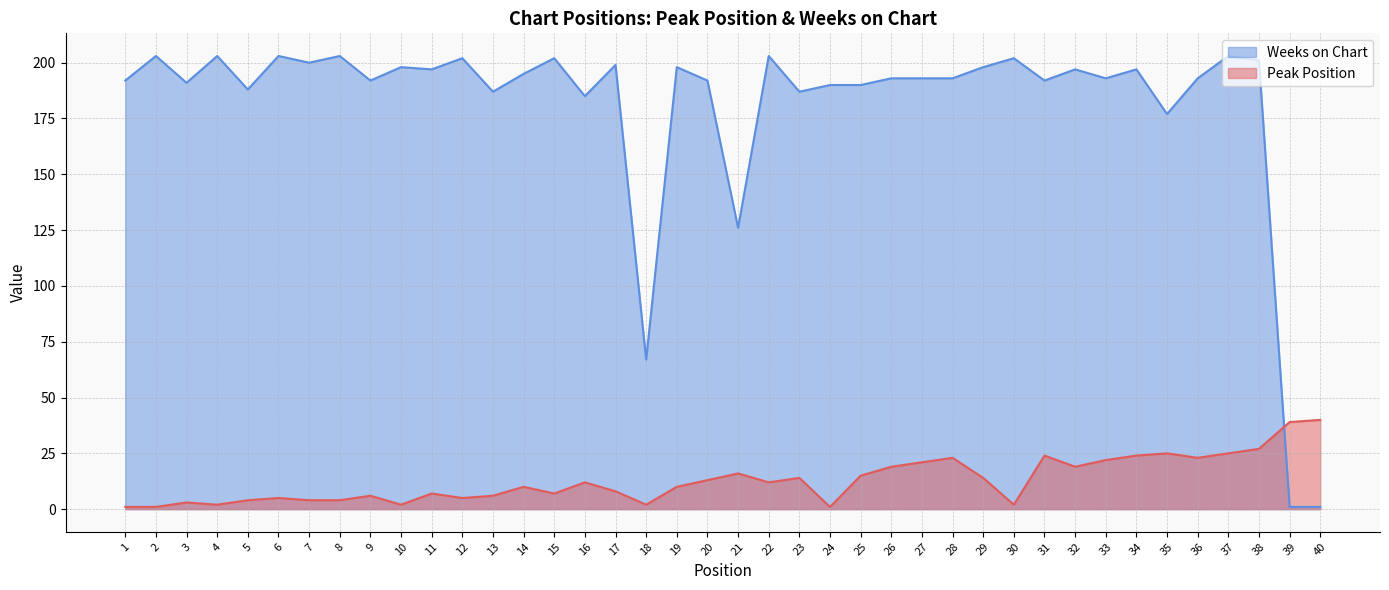

True or false: Weeks on Chart and Peak Position cross at least once.

True